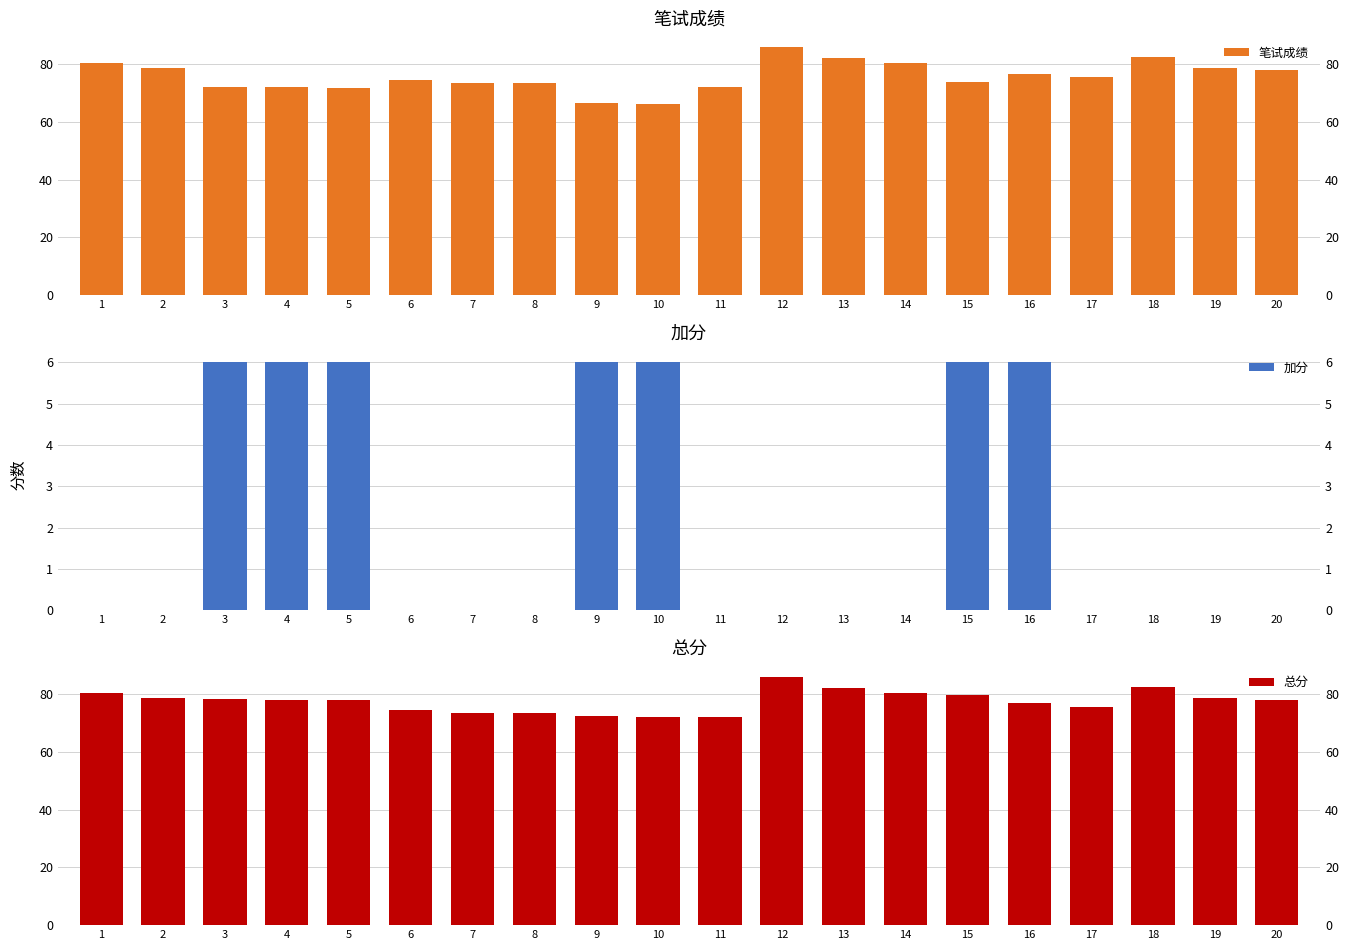

What is the sum of all 加分 values?

42.0